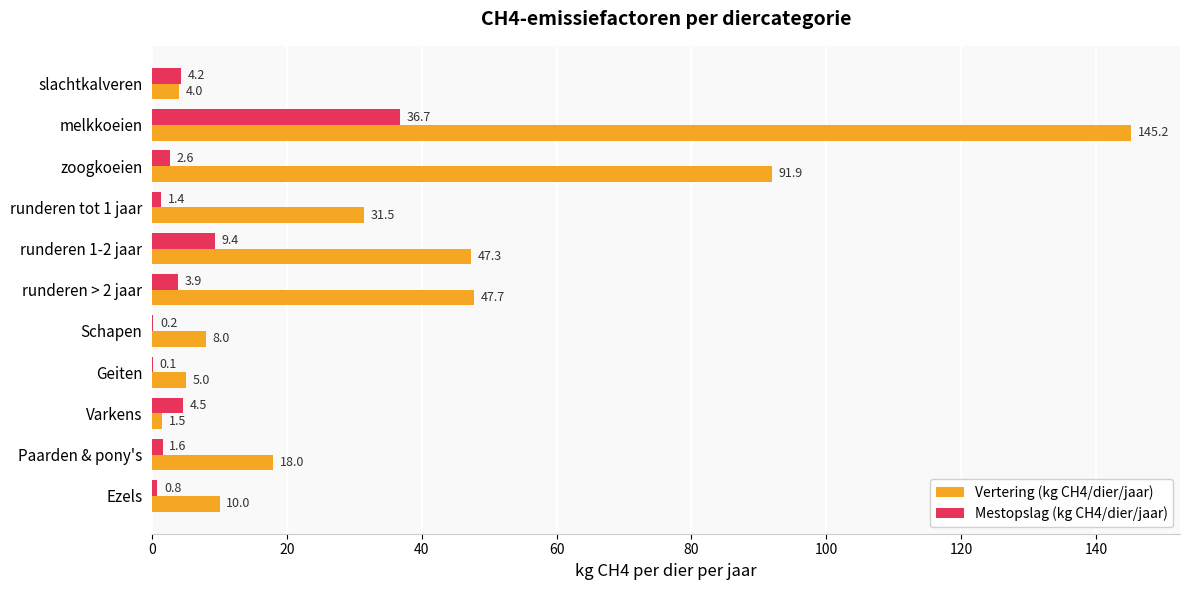

The Mestopslag (kg CH4/dier/jaar) series shows 0.8 at Ezels. True or false?

True